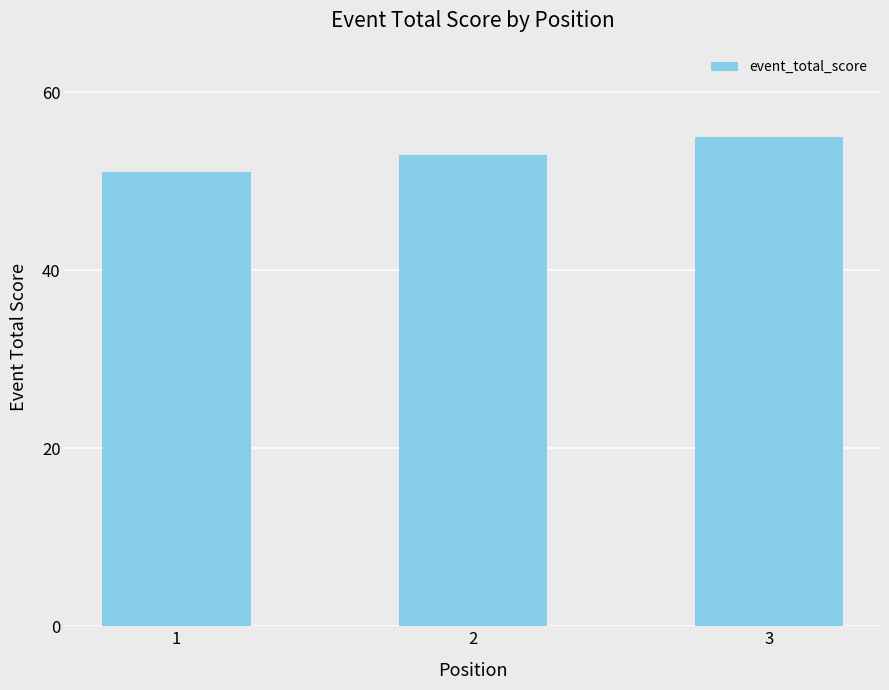

How many bars are there in total?

3